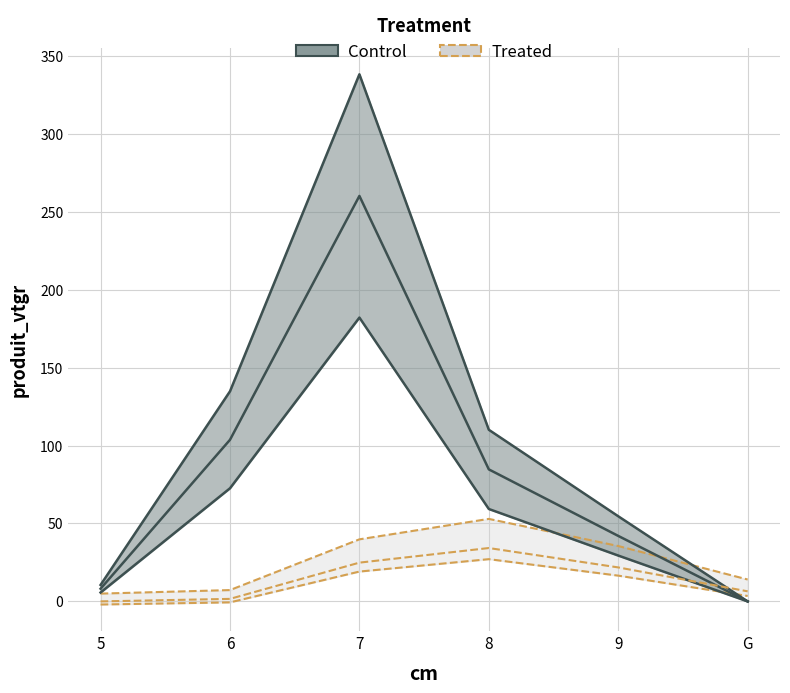

At which label does BORDURE_vtgr first exceed 16?

7